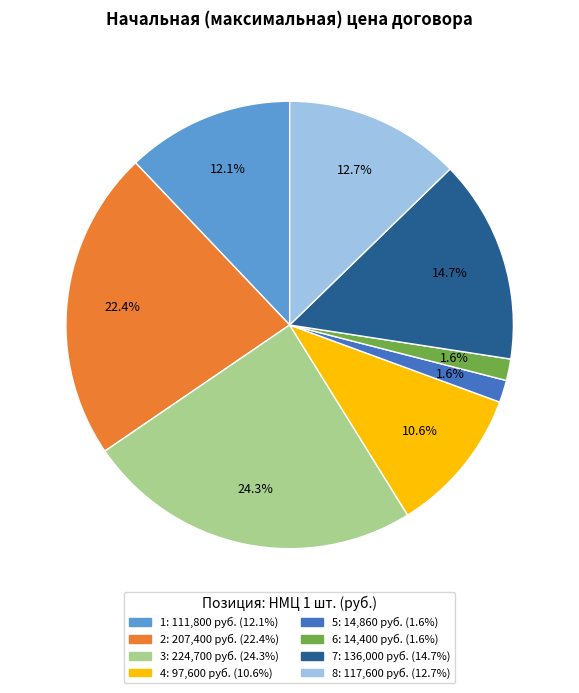

To the nearest percent, what portion does 5 represent?

2%